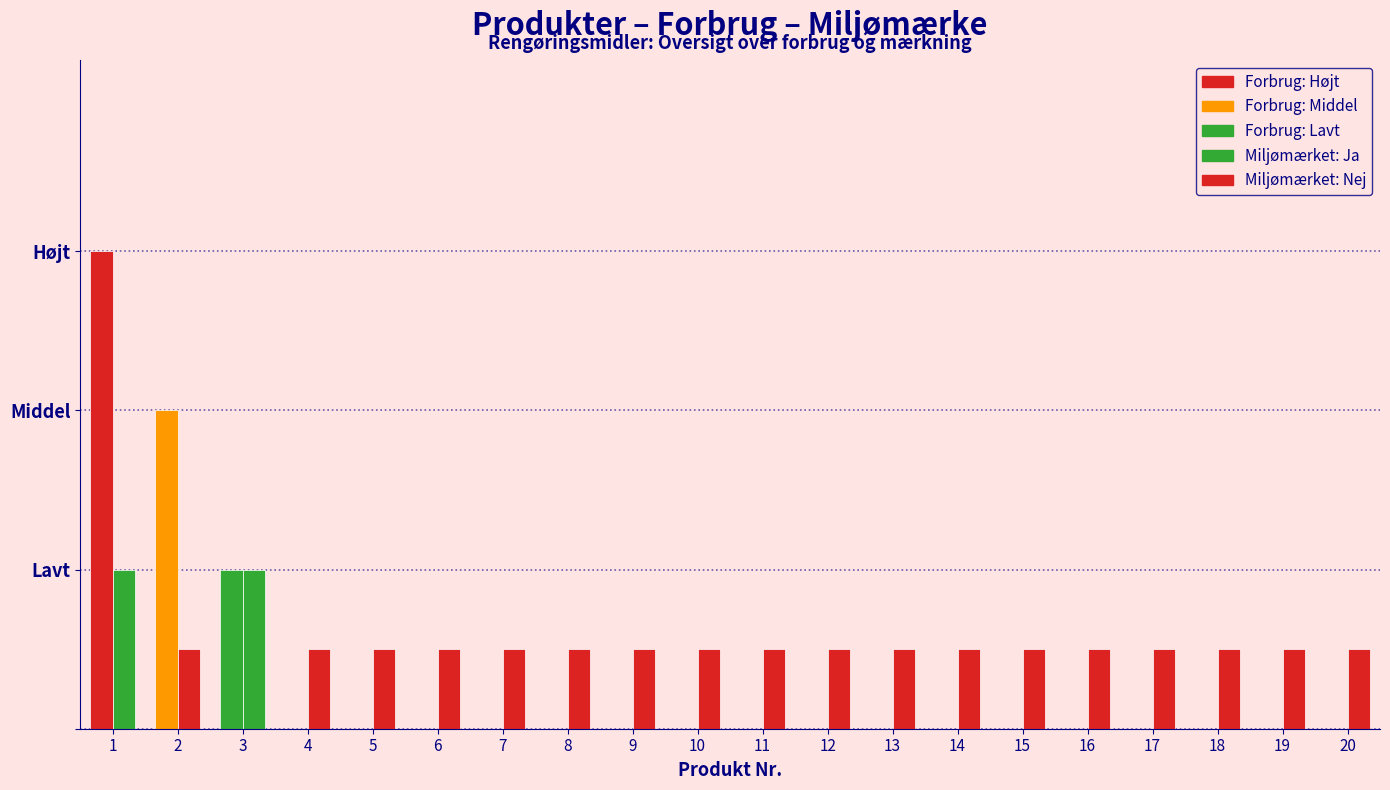

Are the bars horizontal?

No